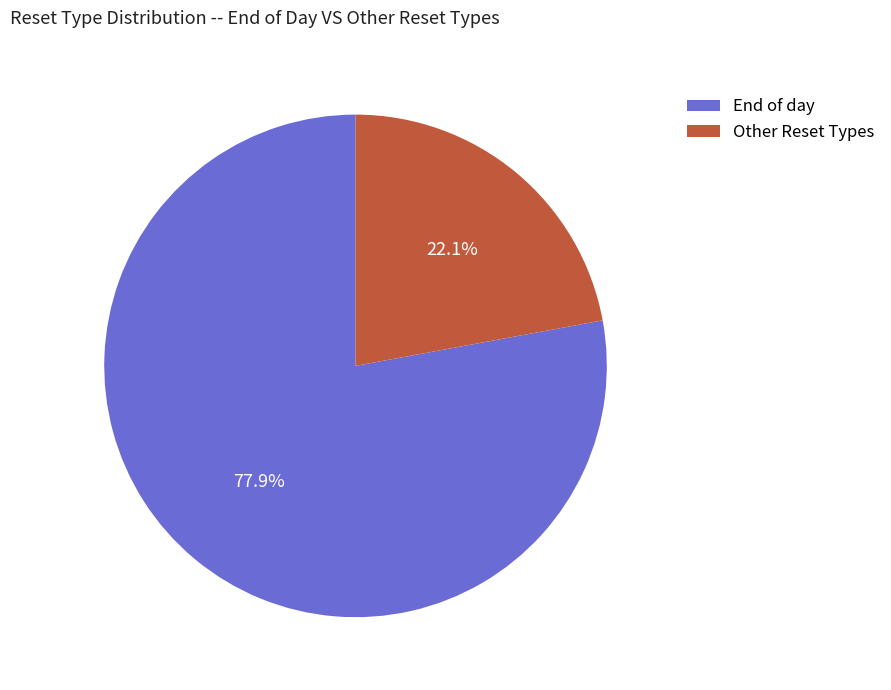

Which has a higher value, Other Reset Types or End of day?

End of day